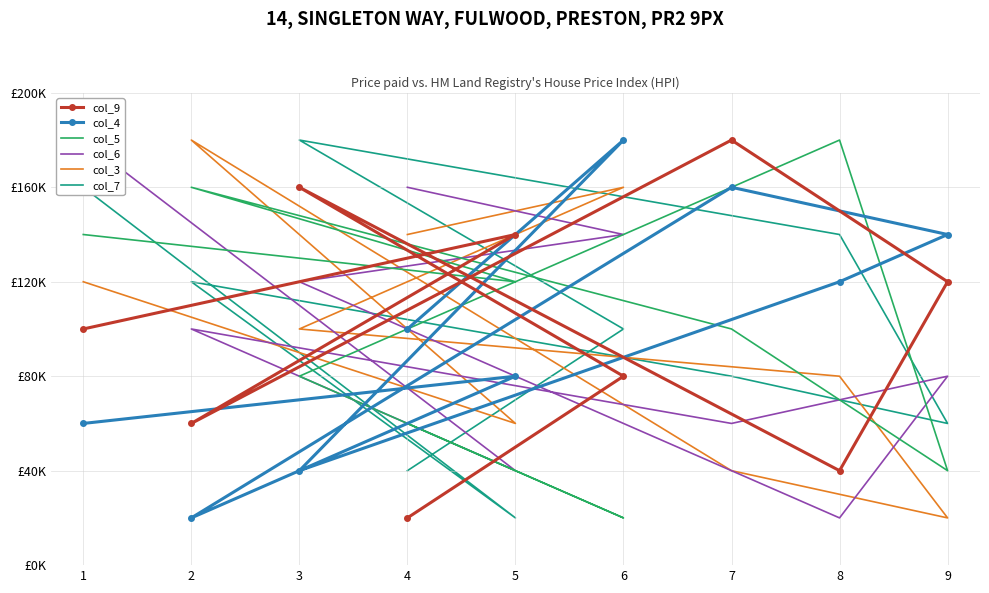

The value of col_3 at 2 is 13. True or false?

False